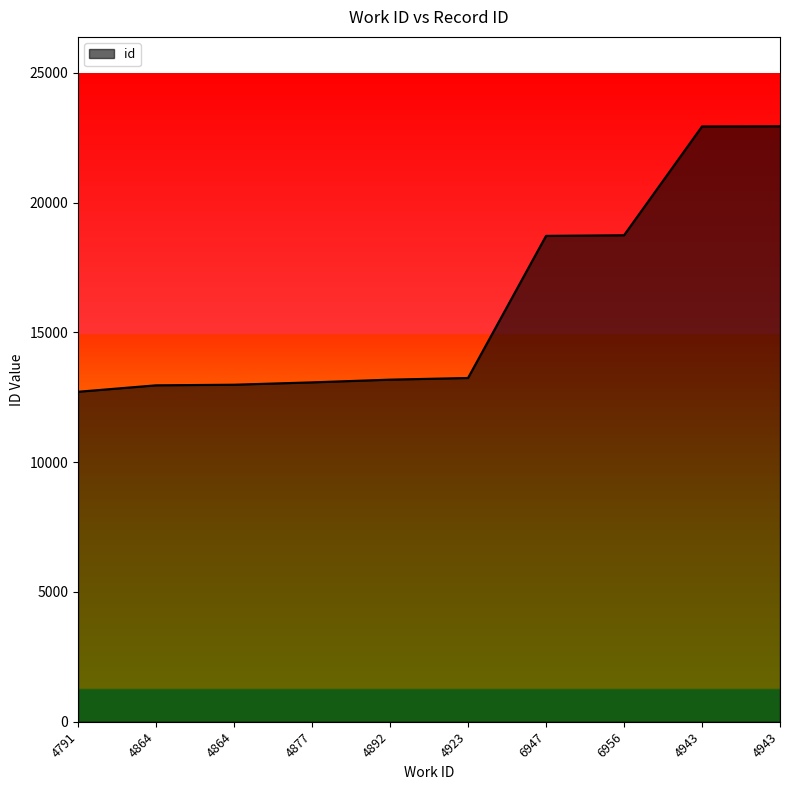

Count the number of data series in this chart.

1